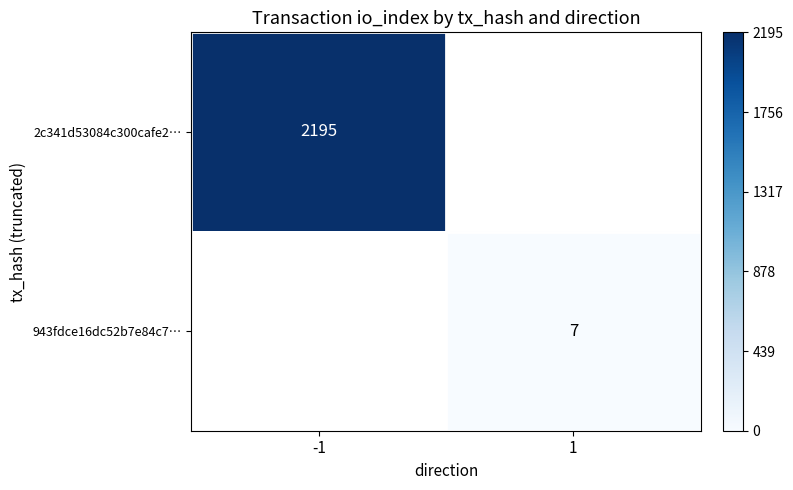

How many data points does each series have?

2